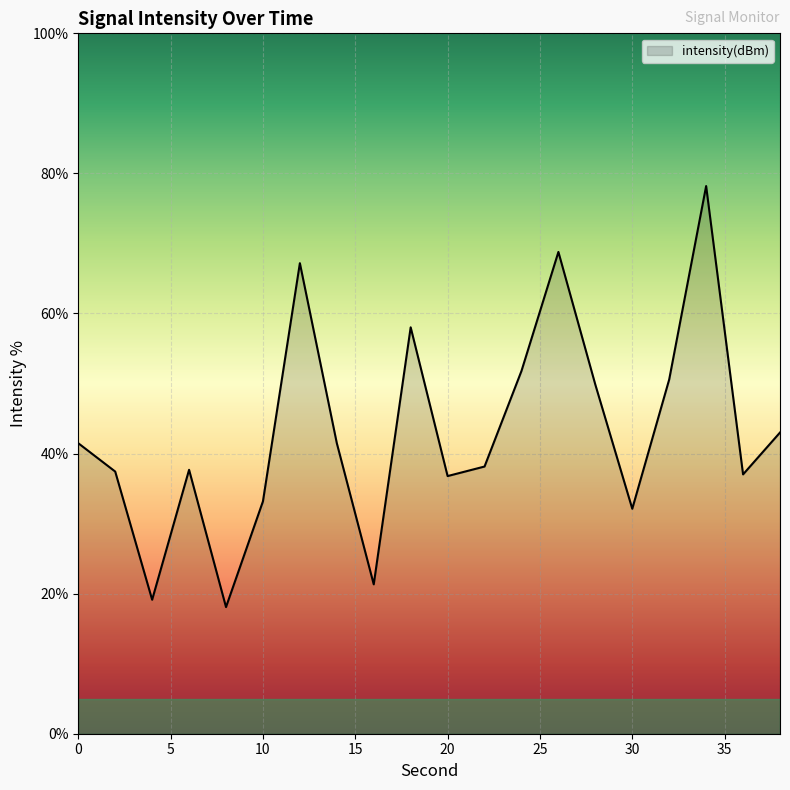

What is the difference between the maximum and minimum values?

60.1